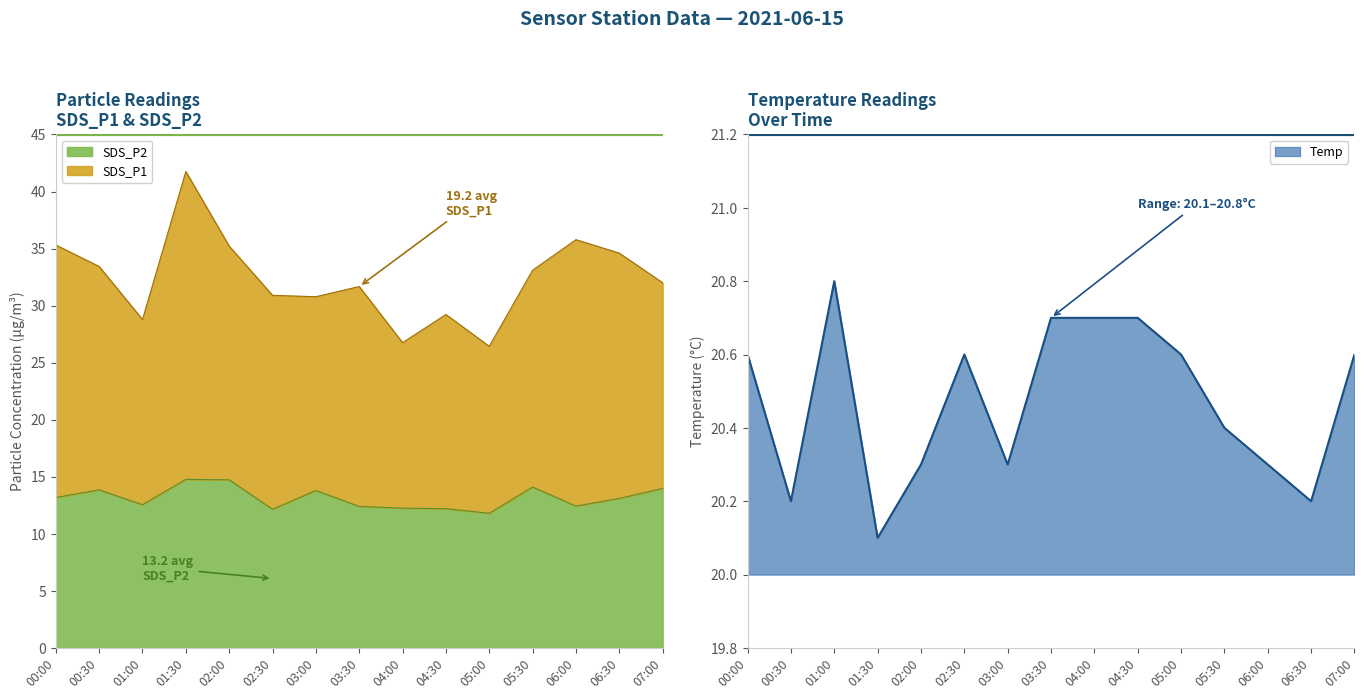

Is the value of SDS_P2 at 03:30 greater than the value of Temp at 05:00?

No